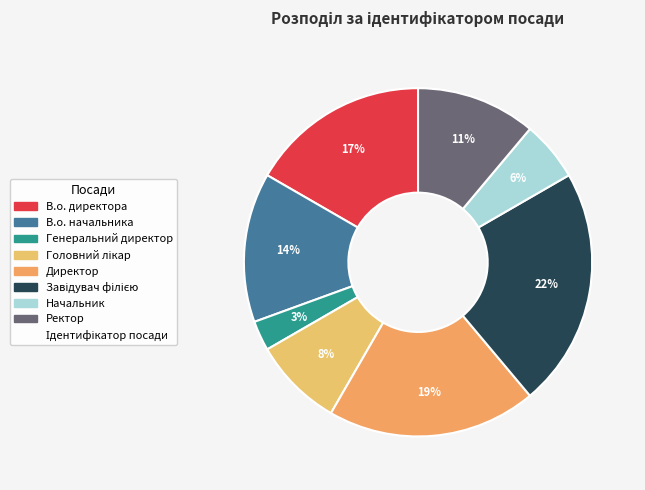

Rank the categories by value from lowest to highest.

Генеральний директор, Начальник, Головний лікар, Ректор, В.о. начальника, В.о. директора, Директор, Завідувач філією